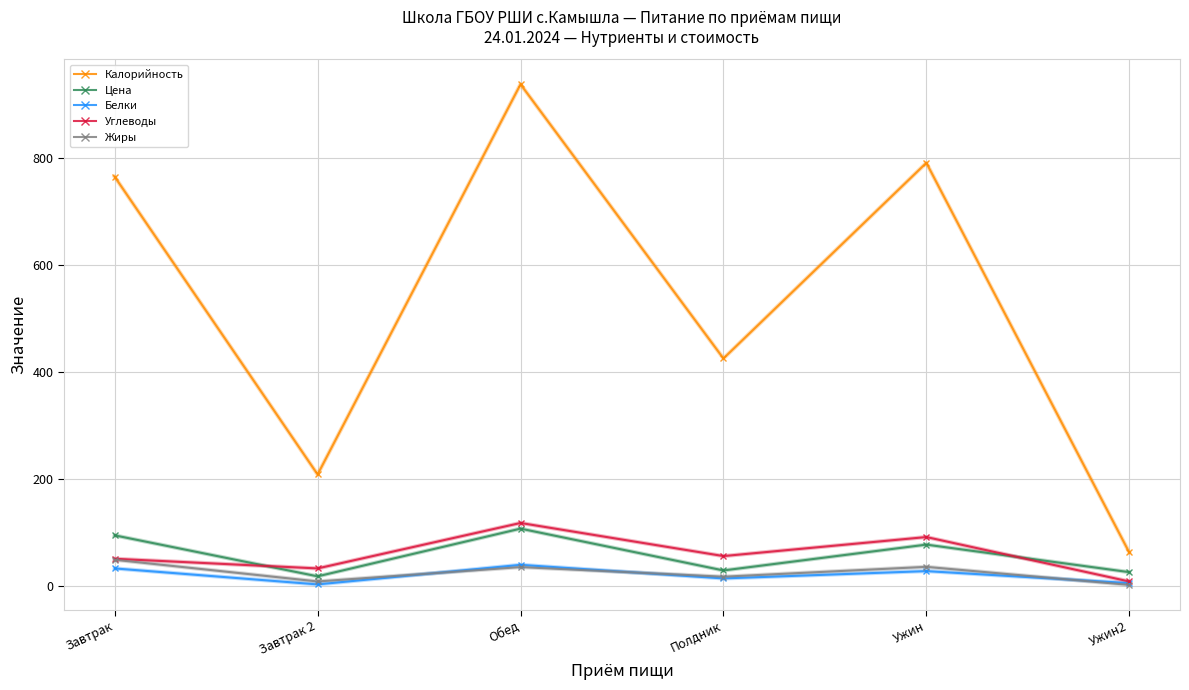

Which series changed the most between Обед and Ужин?

Калорийность